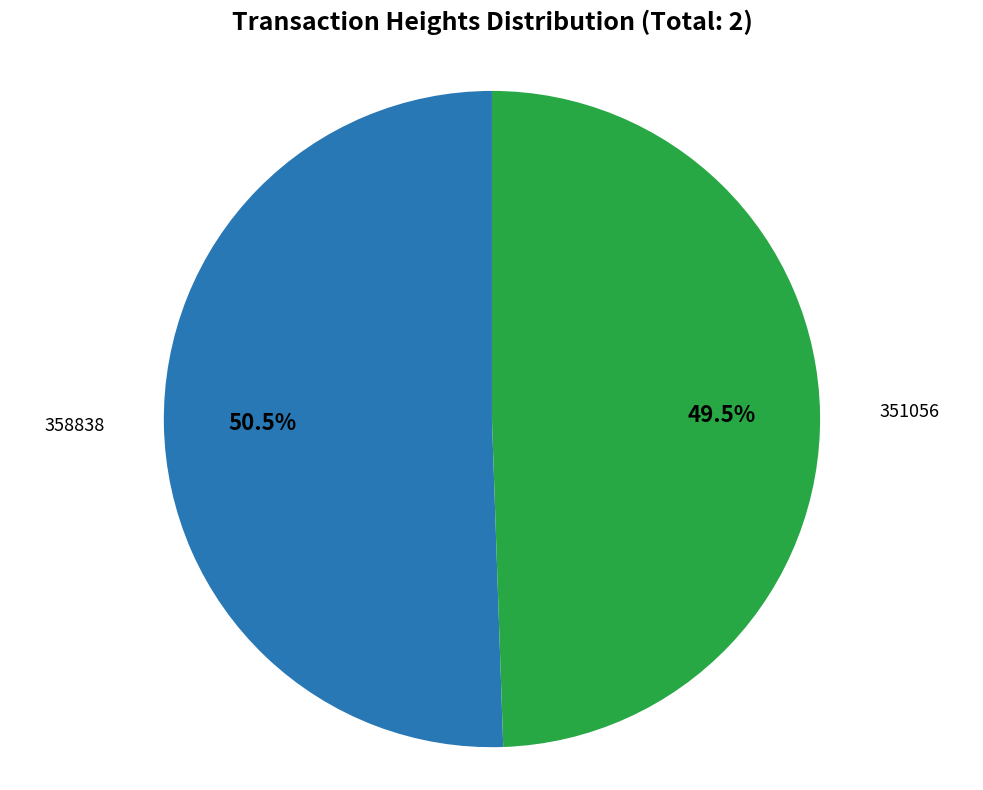

Is there a majority slice in this chart?

Yes